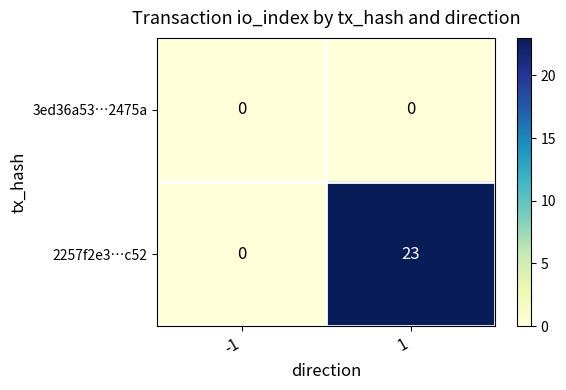

List the series in order of their peak value, highest first.

2257f2e3…c52, 3ed36a53…2475a